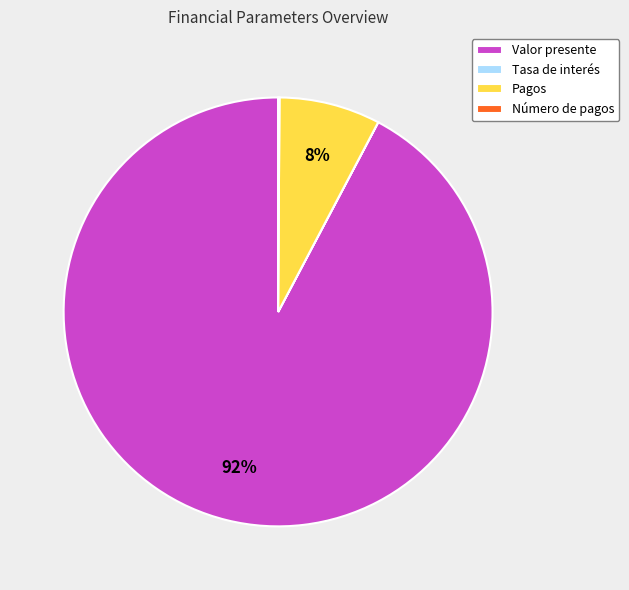

Combined, do Valor presente and Pagos account for over 50%?

Yes